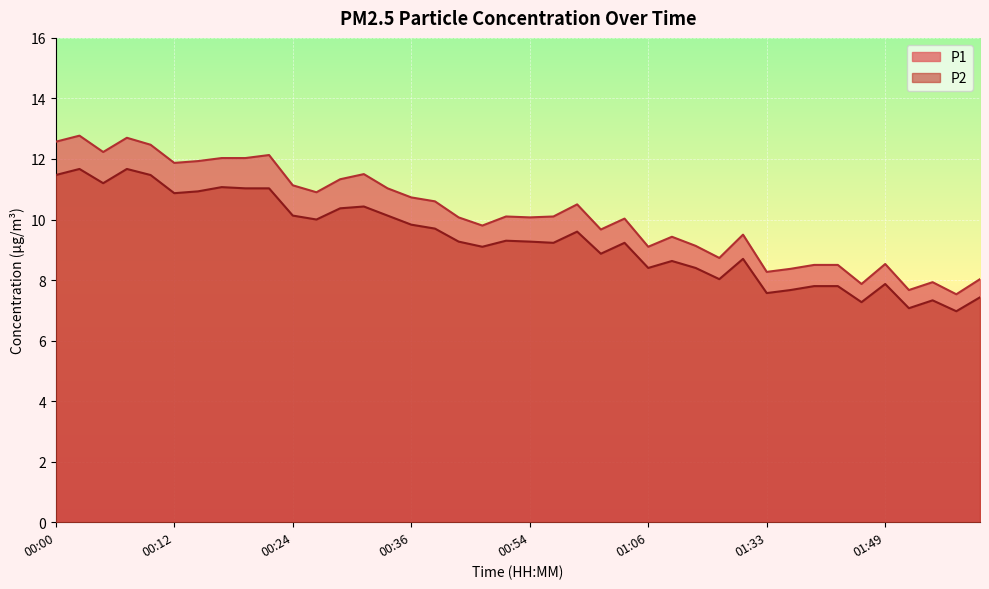

The P1 series shows 11.5 at 00:31. True or false?

True